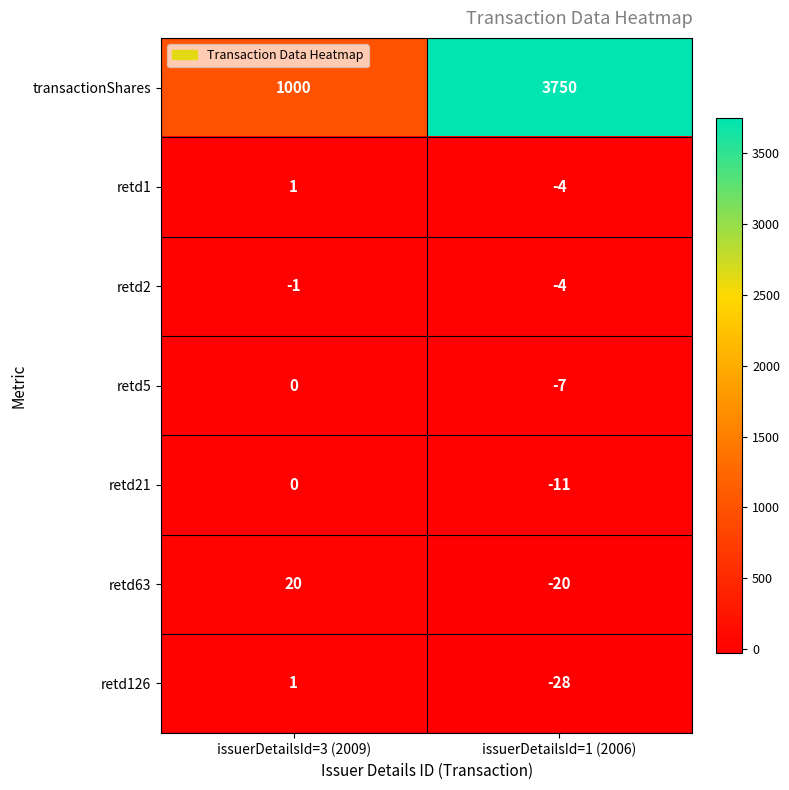

What is the difference between the maximum and minimum values in the retd1 series?

5